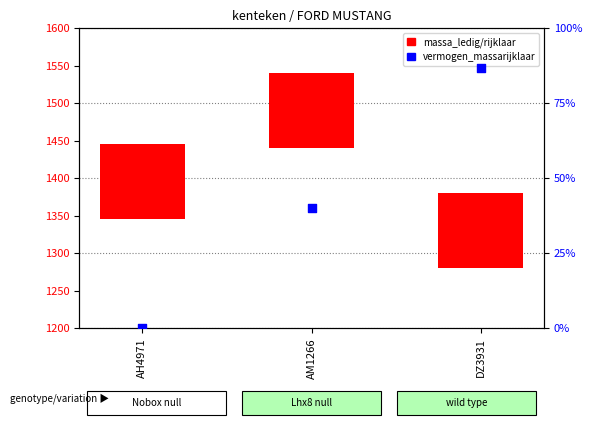

Which has a higher value, AH4971 or AM1266?

AM1266